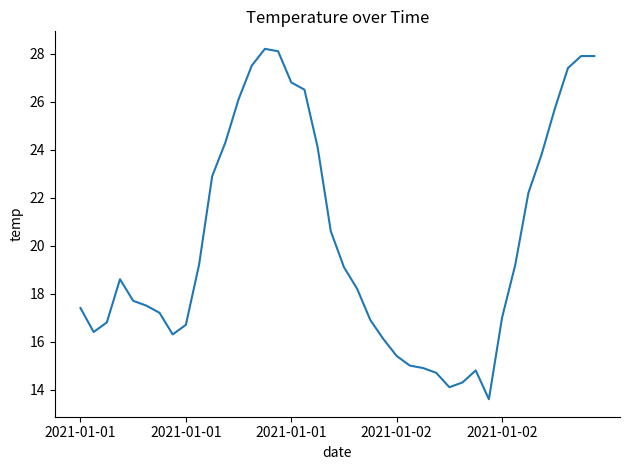

What is the difference between the maximum and minimum values?

14.6